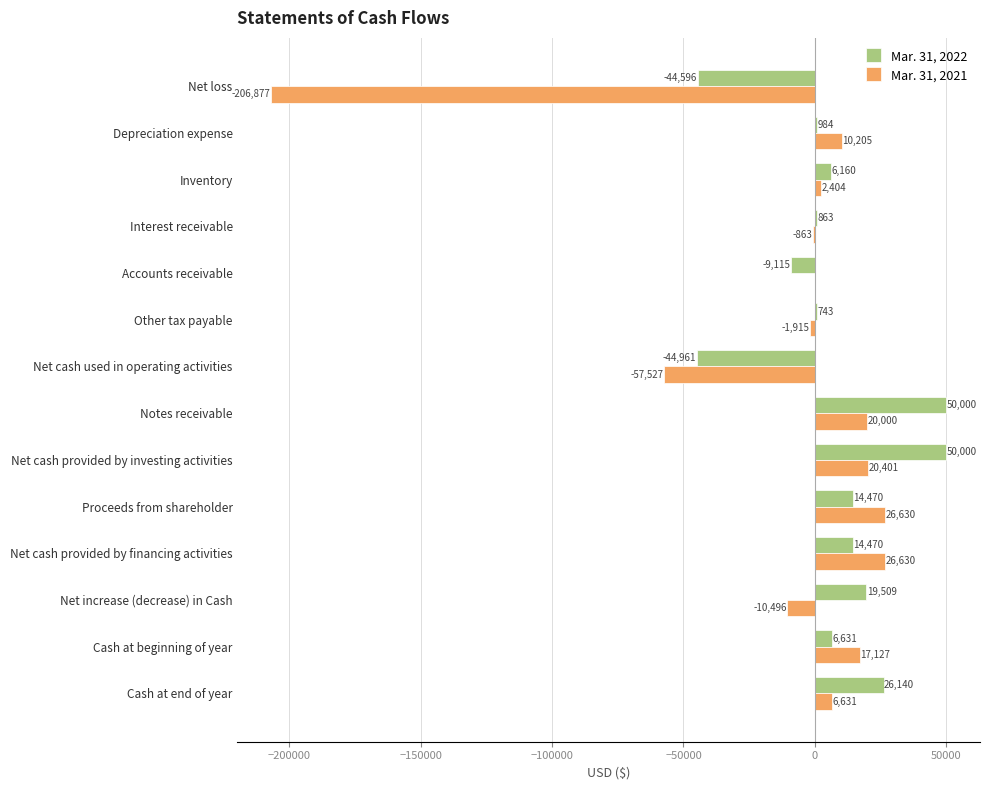

What value does the Mar. 31, 2022 series have at Other tax payable, to the nearest 10?

740